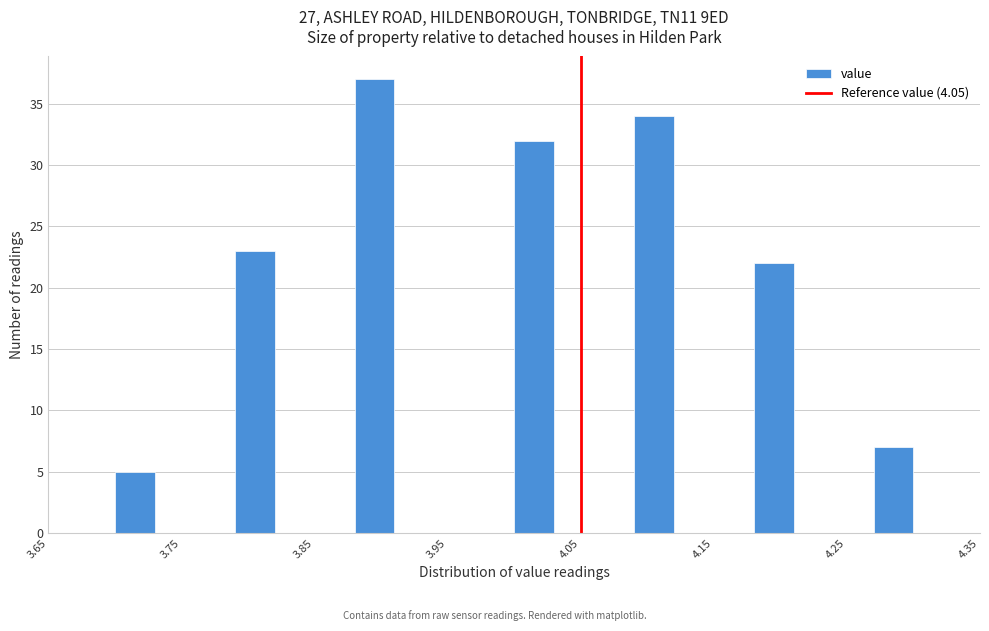

Around what value on the x-axis is the tallest bar? Give the approximate position of its centre, as read against the axis.

3.90